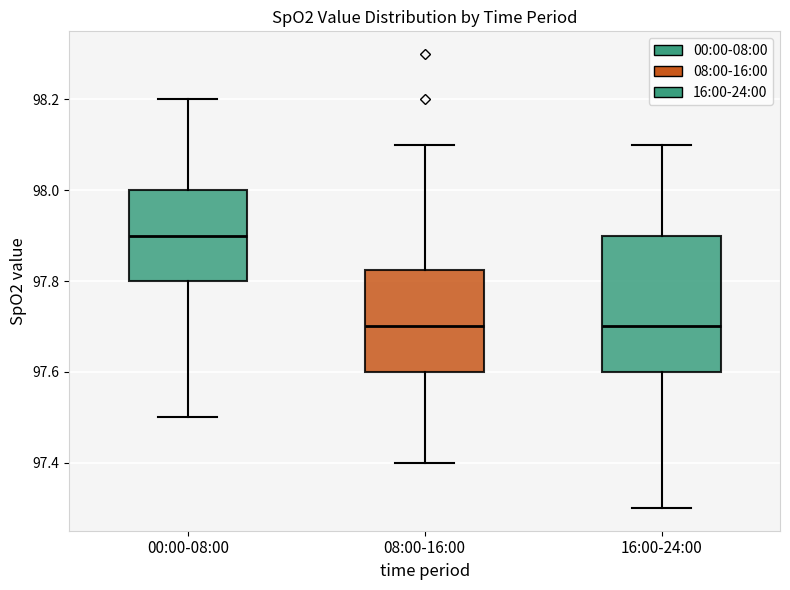

Reading left to right, transcribe this box plot: for each box, give where its median line is, the range the box spans, and where its two whiskers end, as read against the y-axis. The values are not printed on the chart, so give them approximately, as read against the axis.

00:00-08:00: median 97.90, box 97.80 to 98.00, whiskers 97.50 to 98.20
08:00-16:00: median 97.70, box 97.60 to 97.82, whiskers 97.40 to 98.10
16:00-24:00: median 97.70, box 97.60 to 97.90, whiskers 97.30 to 98.10